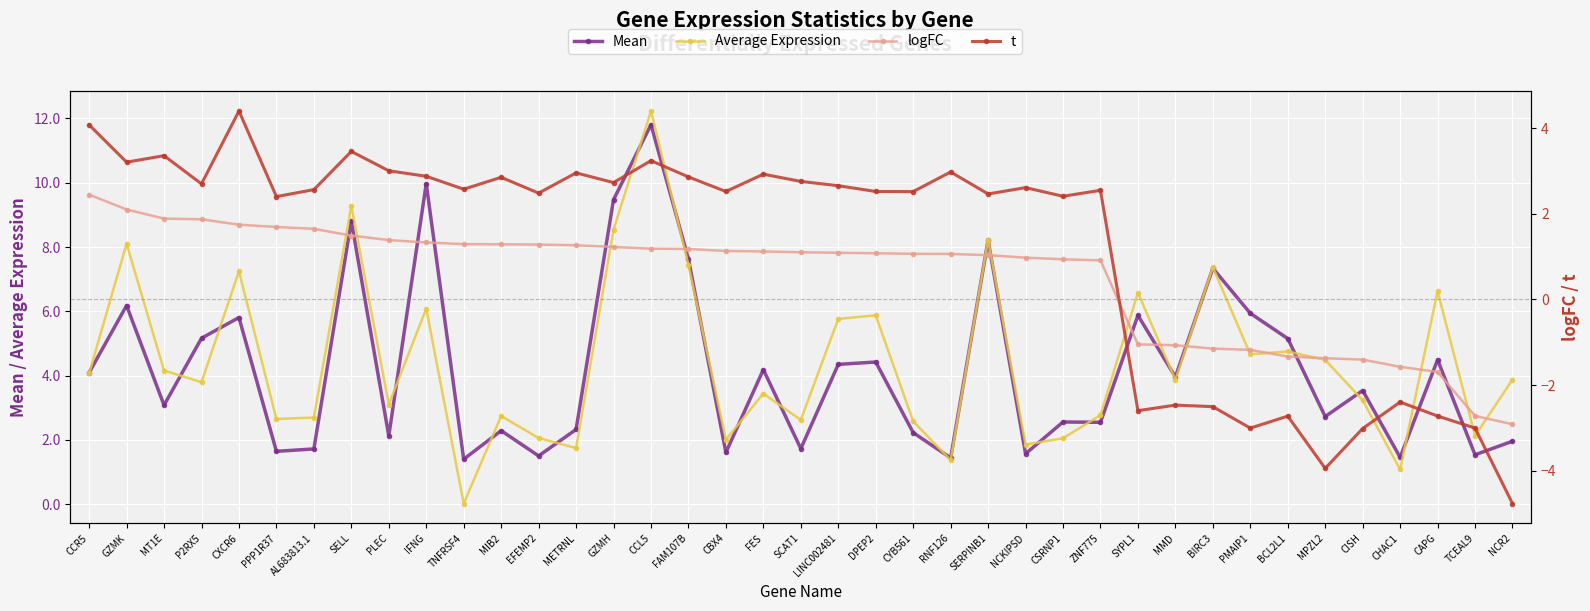

What is the lowest value of the logFC series?

-2.9